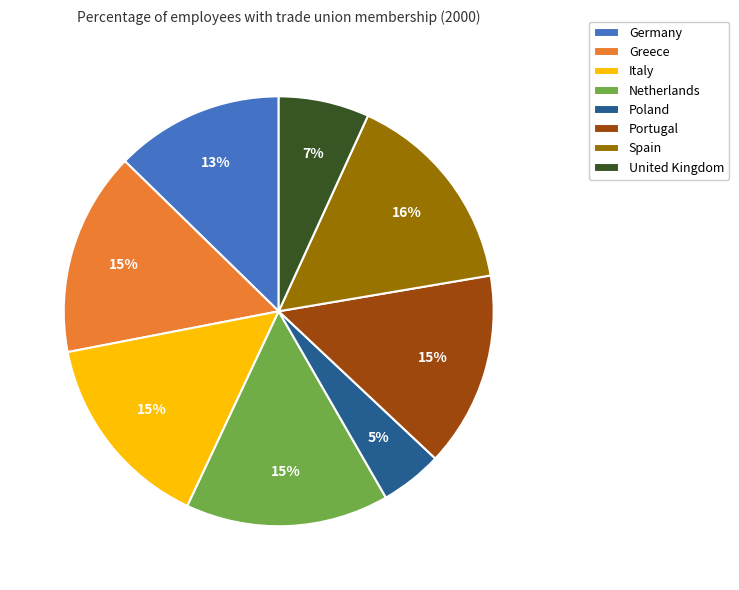

Count the number of slices in the pie.

8